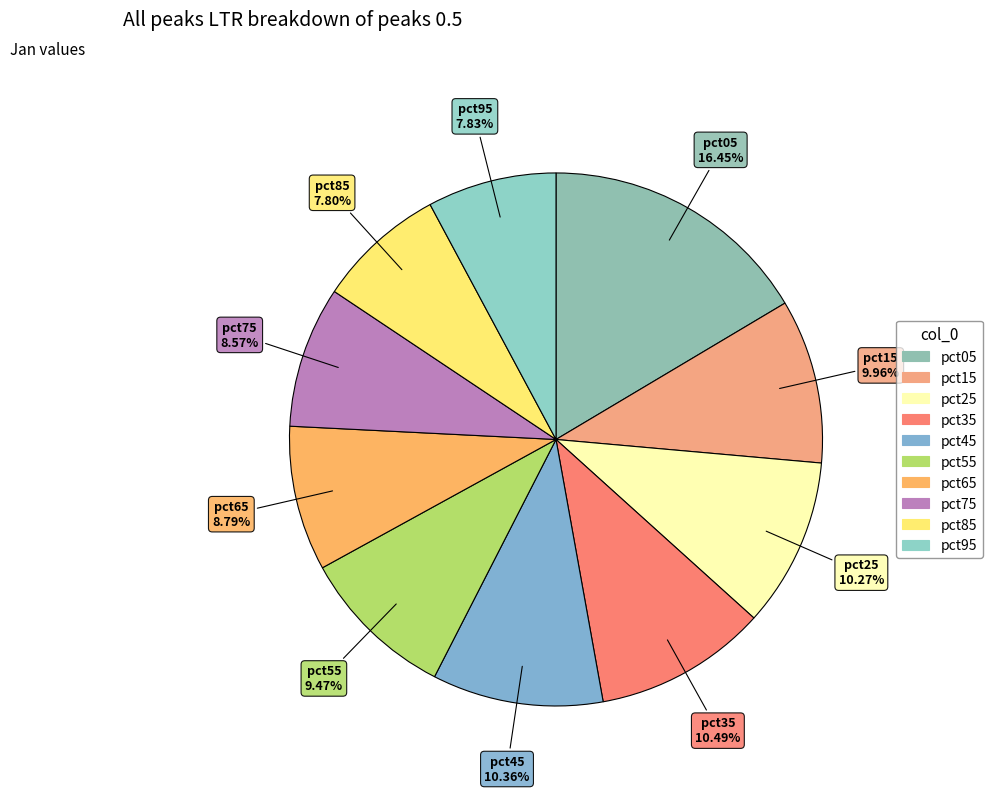

True or false: pct35 accounts for 10% of the total.

True